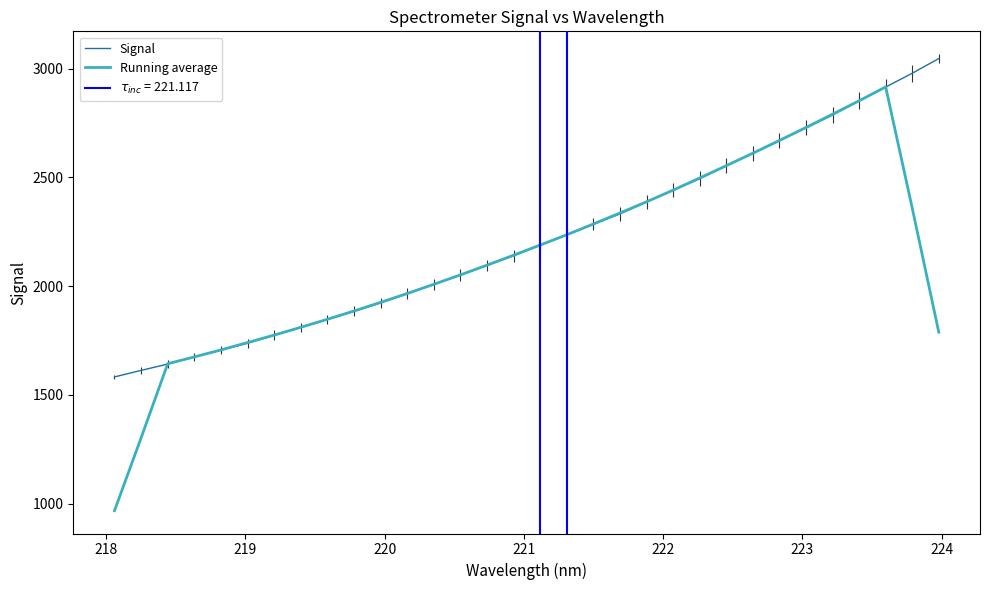

What is the minimum value for Signal?

1582.1